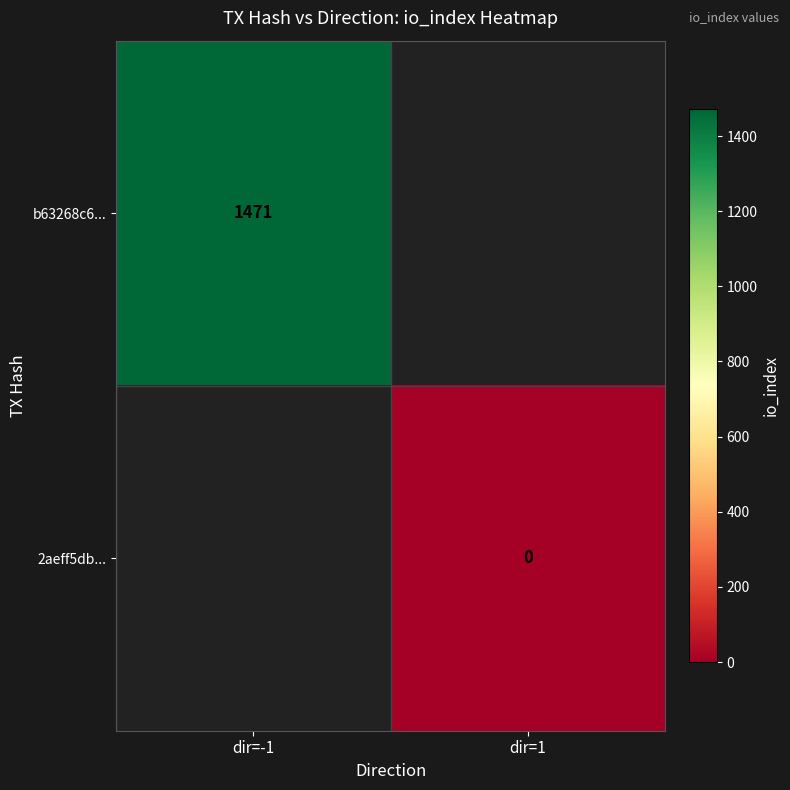

True or false: b63268c6... has a value of 956 at dir=-1.

False